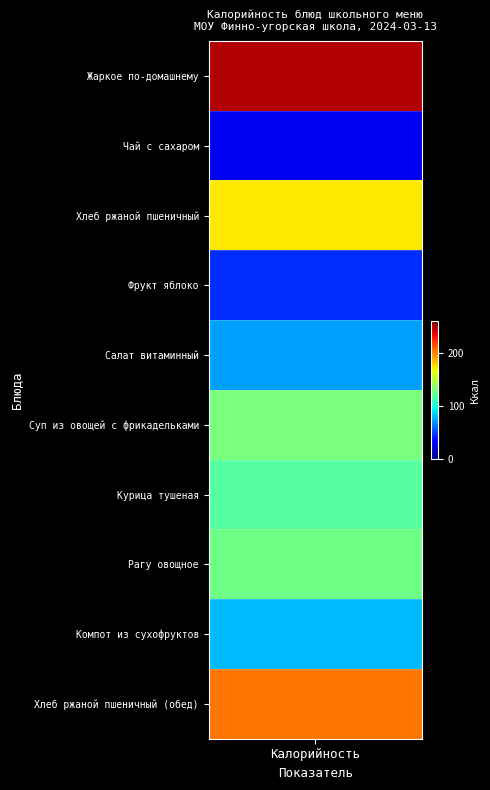

What is the total value across all series at Хлеб ржаной пшеничный?

172.0